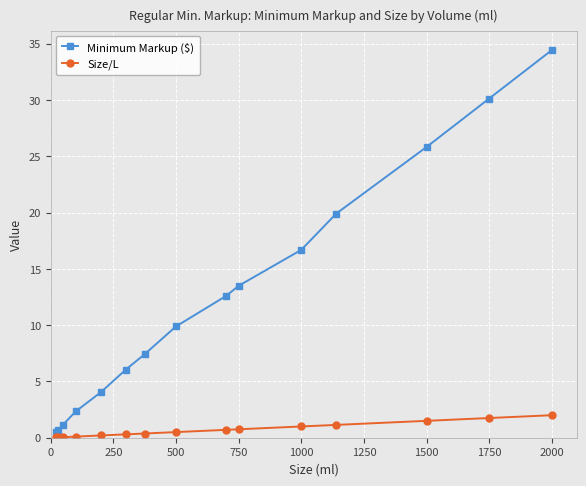

Which series has the largest range (max minus min)?

Minimum Markup ($)